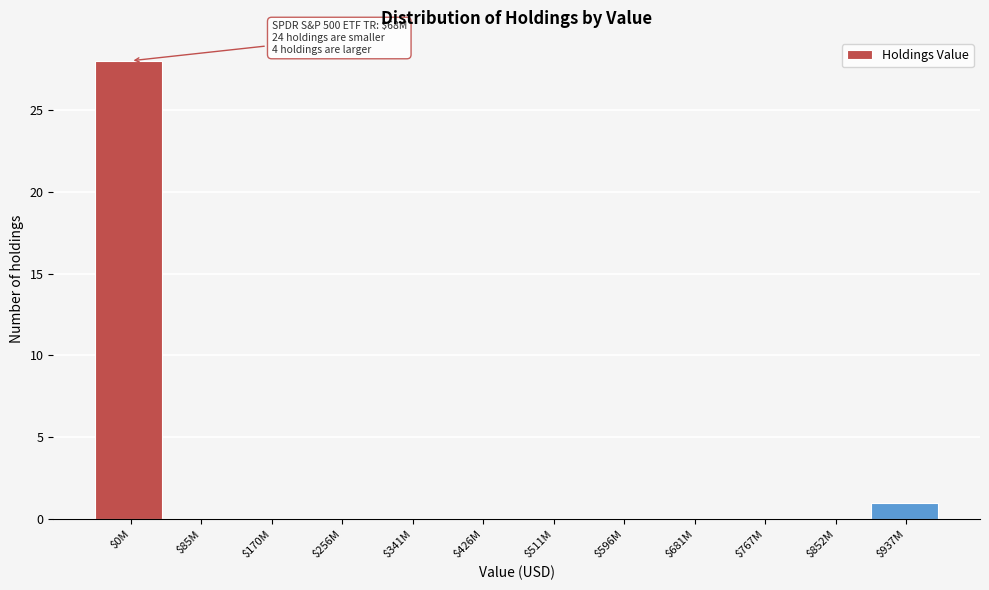

What is the maximum value shown in the chart?

28